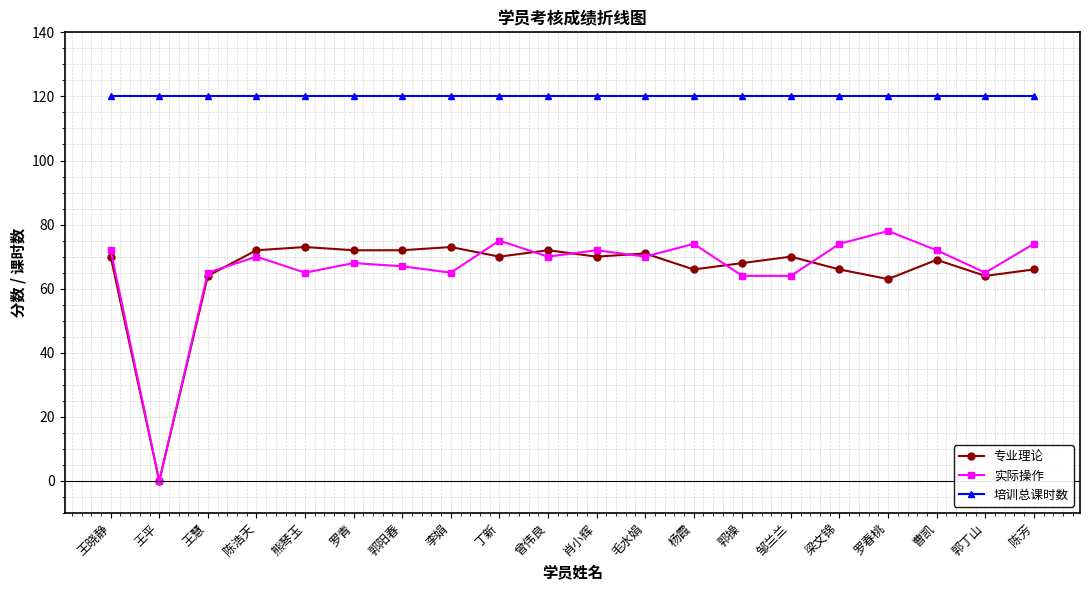

Which series has the largest range (max minus min)?

实际操作